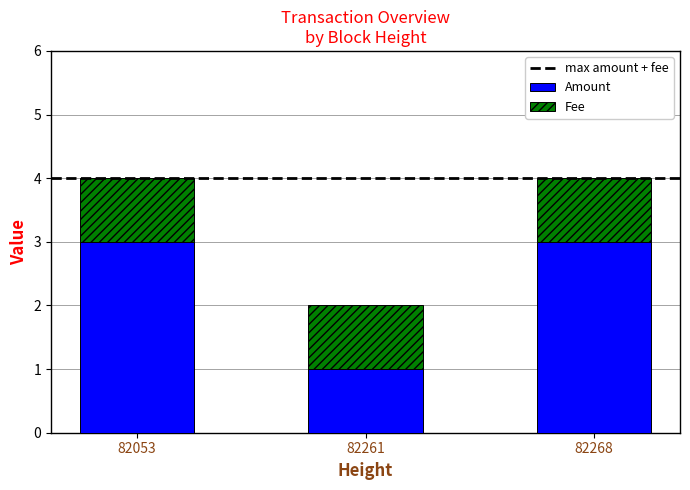

What is the maximum value for Amount?

3